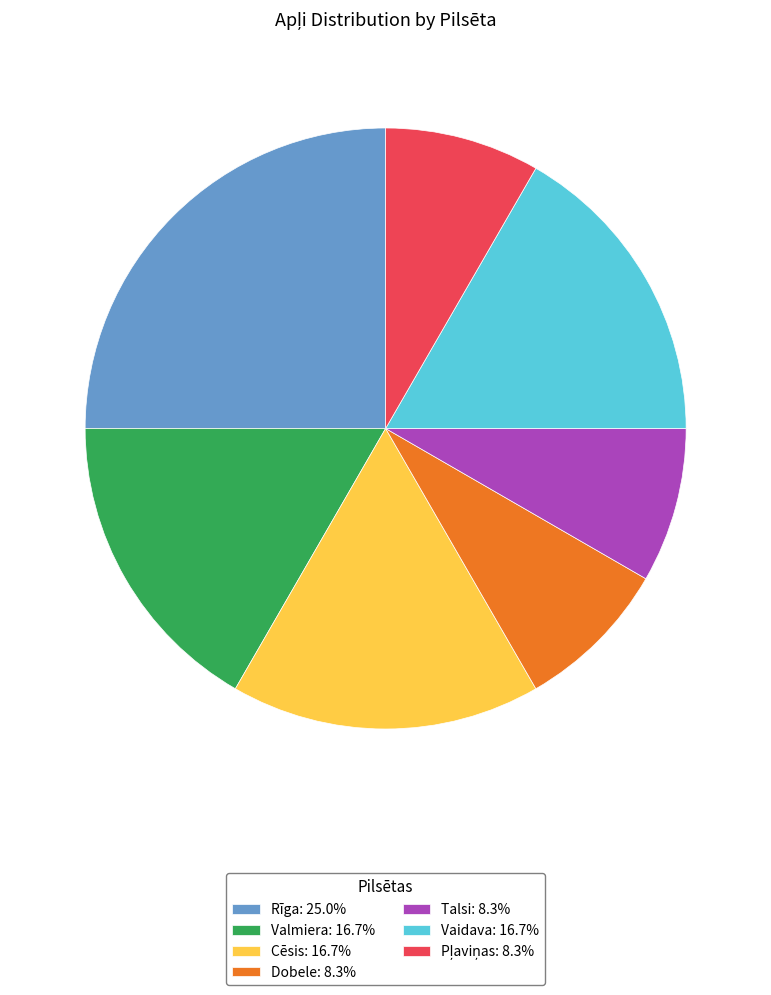

Does any single category account for the majority?

No